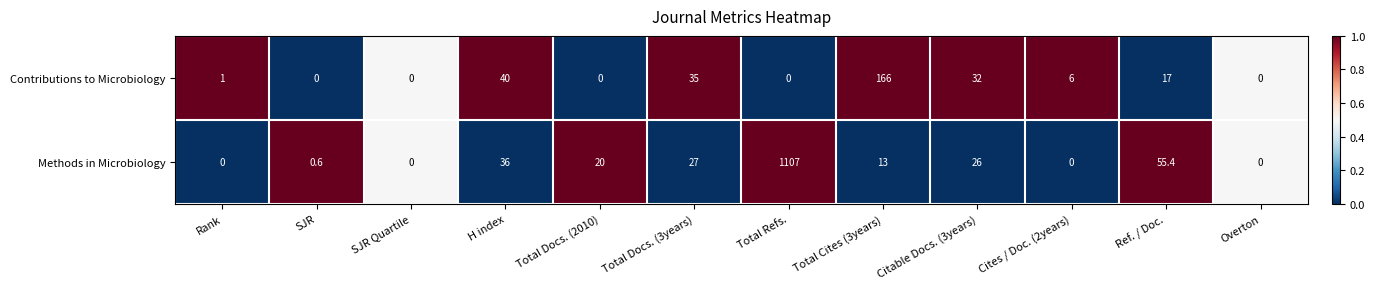

What is the difference between the second highest and minimum values in the Methods in Microbiology series?

55.4